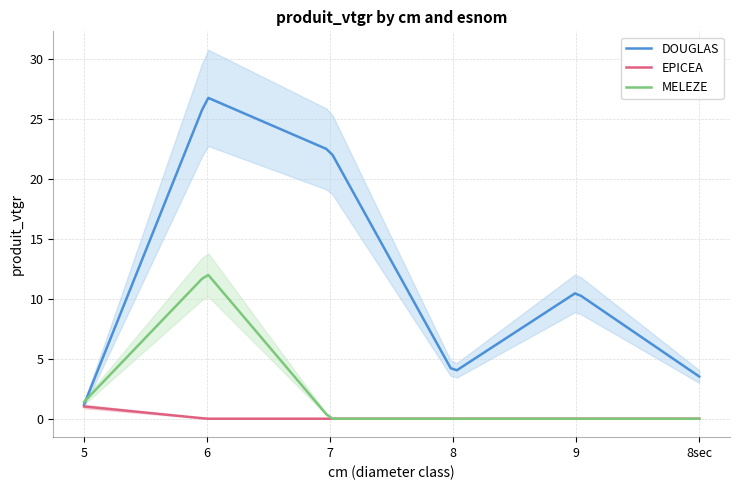

What value does the DOUGLAS series have at 0?

1.2